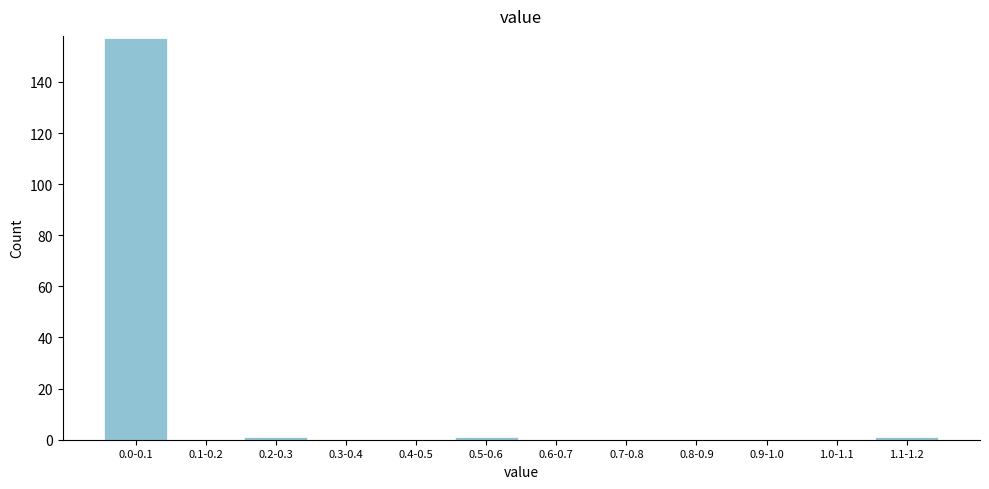

Reading left to right, transcribe all the data shown in this chart.

0.0-0.1=157	0.1-0.2=0	0.2-0.3=1	0.3-0.4=0	0.4-0.5=0	0.5-0.6=1	0.6-0.7=0	0.7-0.8=0	0.8-0.9=0	0.9-1.0=0	1.0-1.1=0	1.1-1.2=1